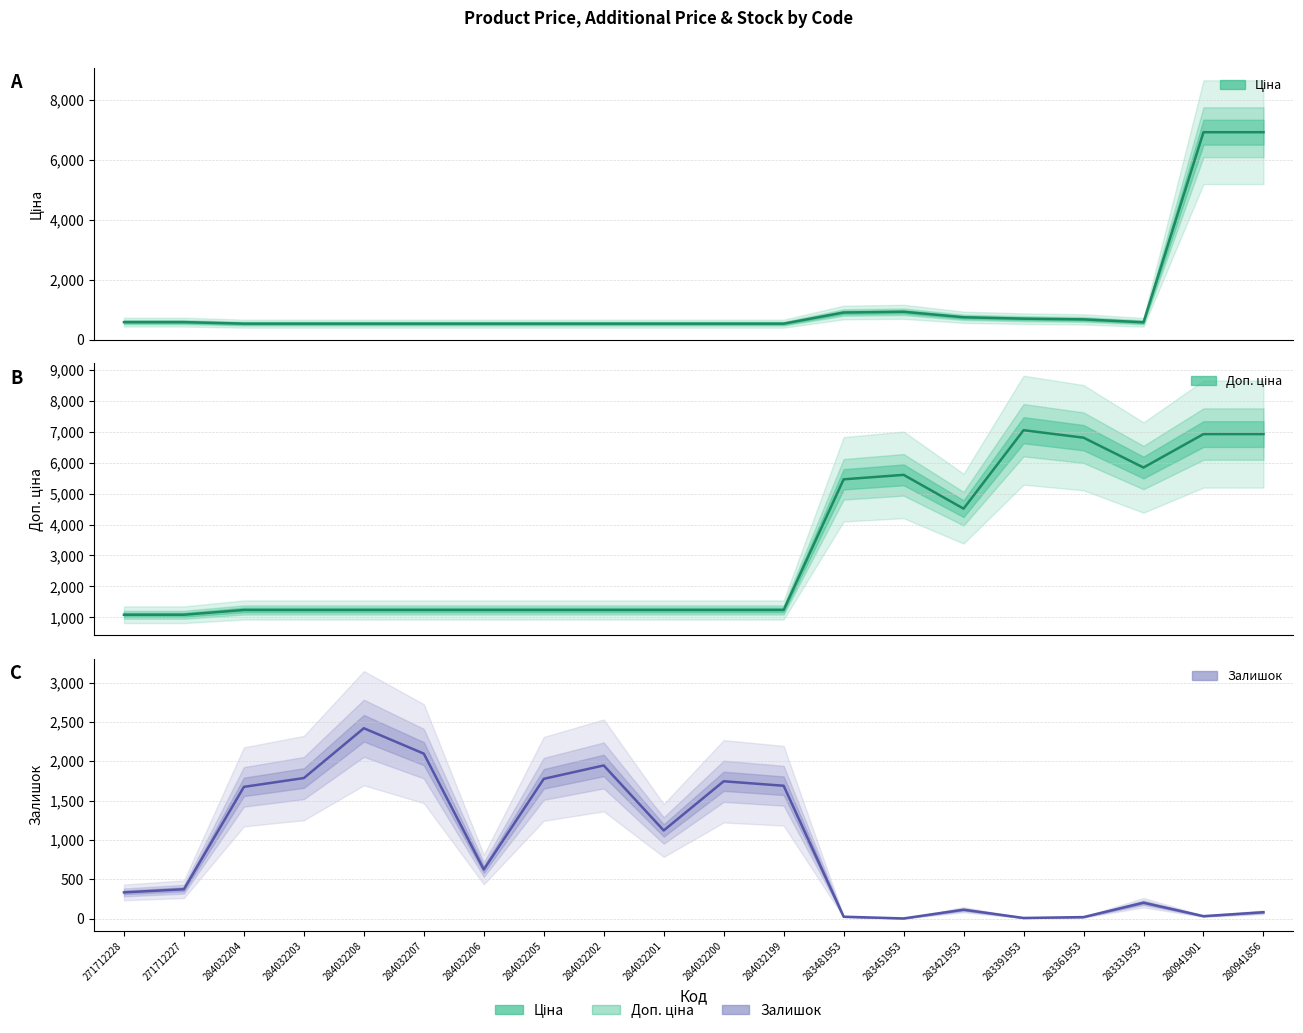

Between which two adjacent categories do Залишок and Ціна first intersect?

271712227 and 284032204